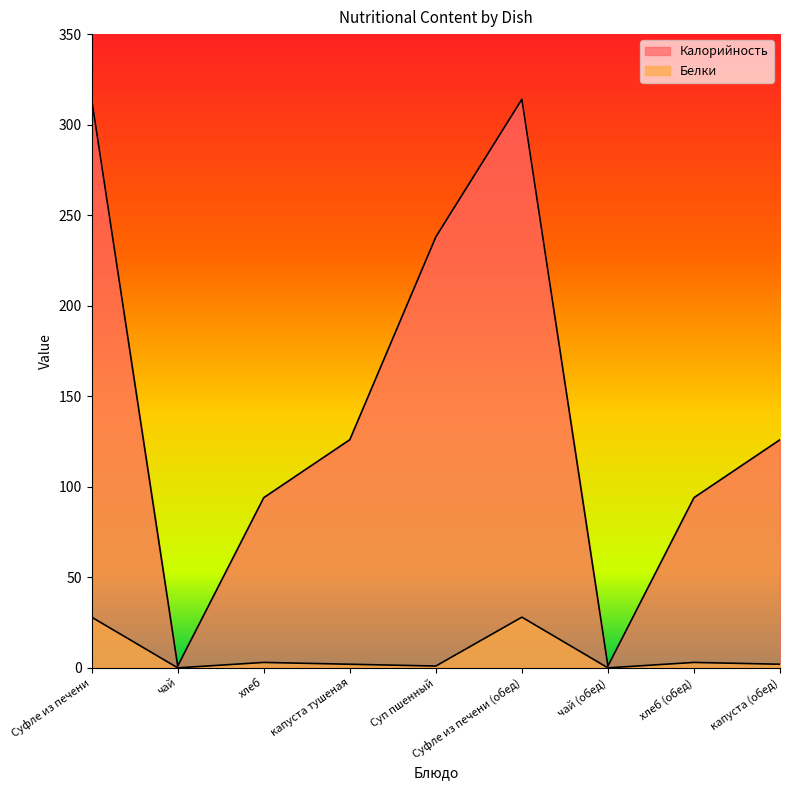

Which category has the highest value across all series?

Суфле из печени